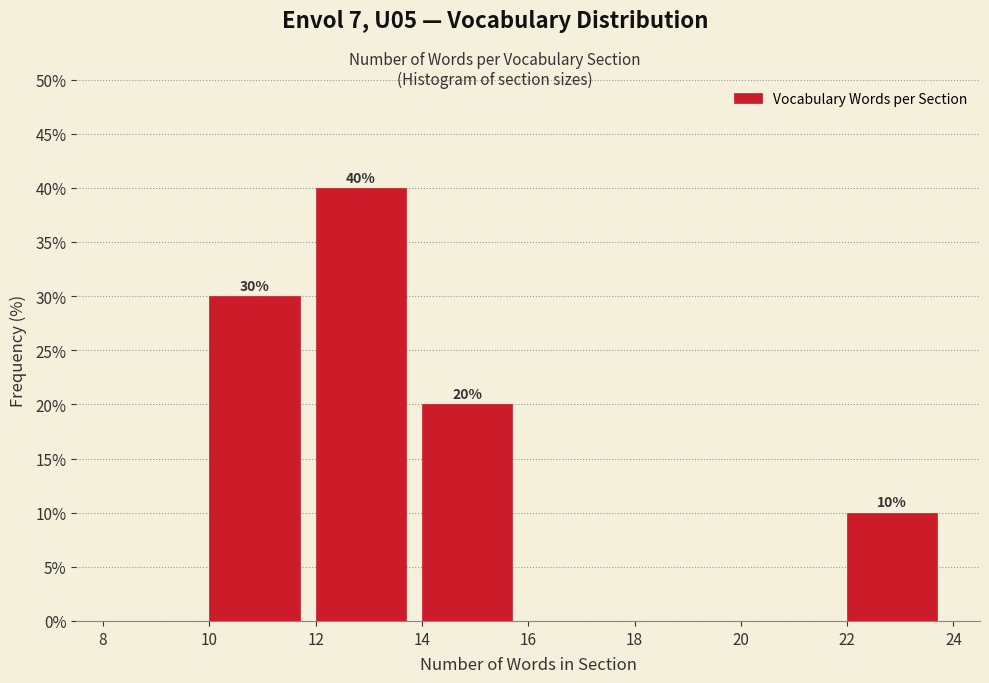

Over which range of the x-axis is the bar tallest?

12 to 14